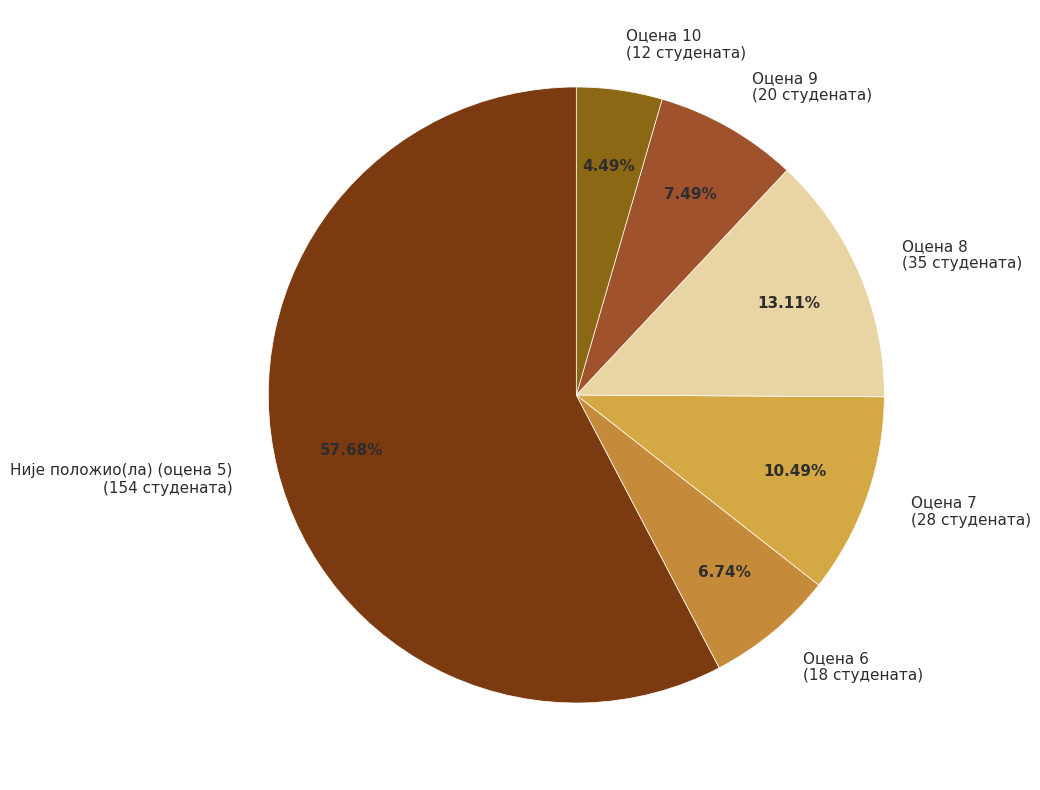

Is there a majority slice in this chart?

Yes